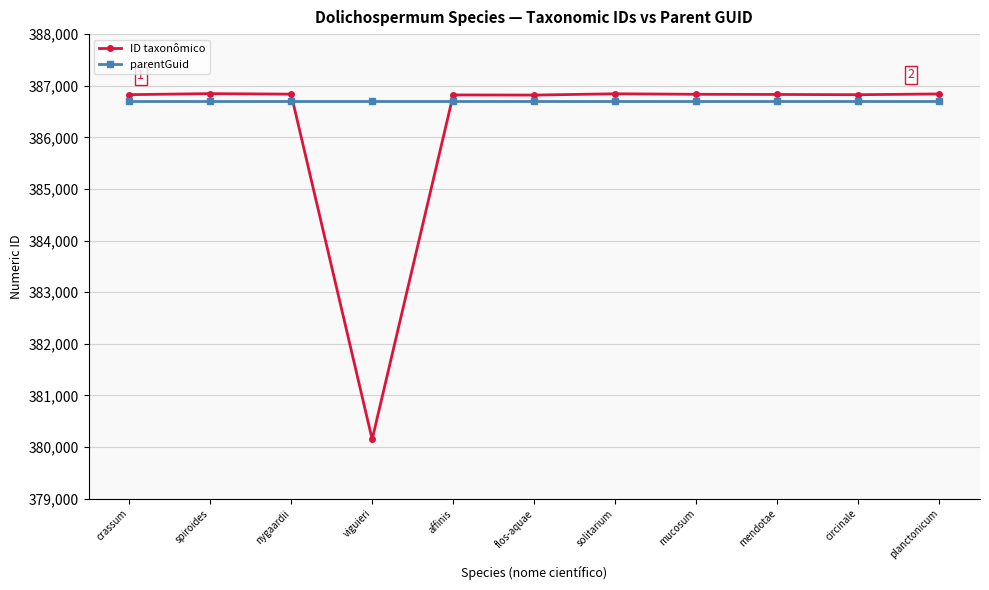

What are all the series names shown in the legend?

ID taxonômico, parentGuid